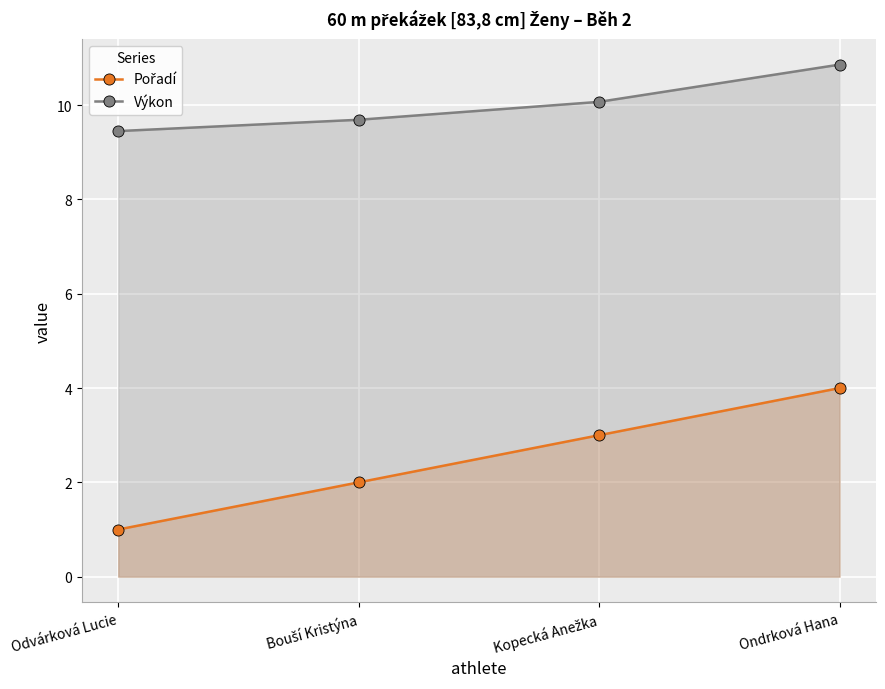

At how many categories does at least one series exceed 2?

4